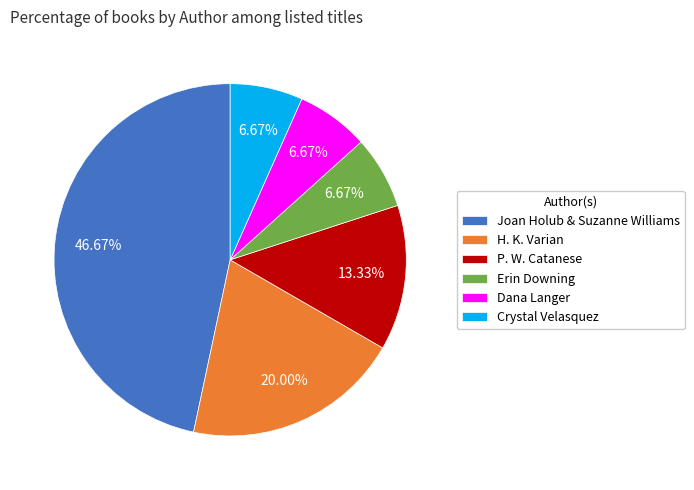

Approximately how many times larger is the value at Dana Langer compared to P. W. Catanese?

0.5